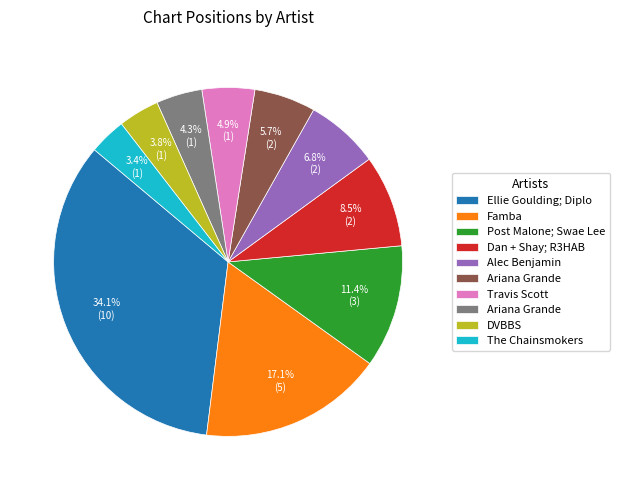

Does any single category account for the majority?

No